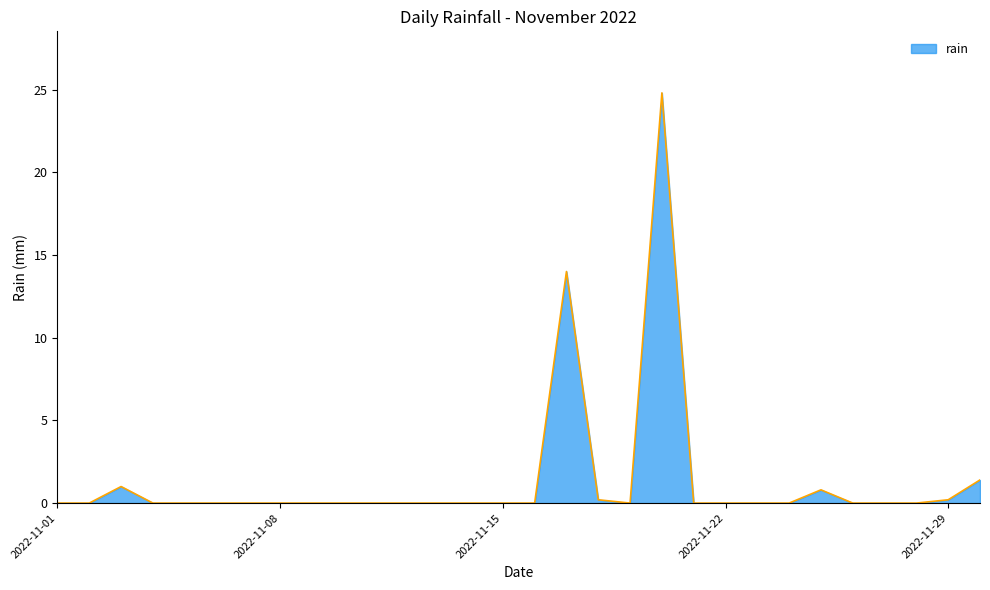

What is the maximum value shown in the chart?

24.8